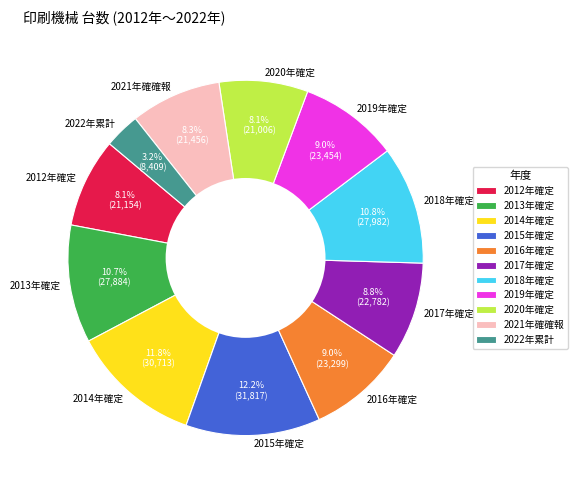

True or false: 2016年確定 accounts for 22% of the total.

False